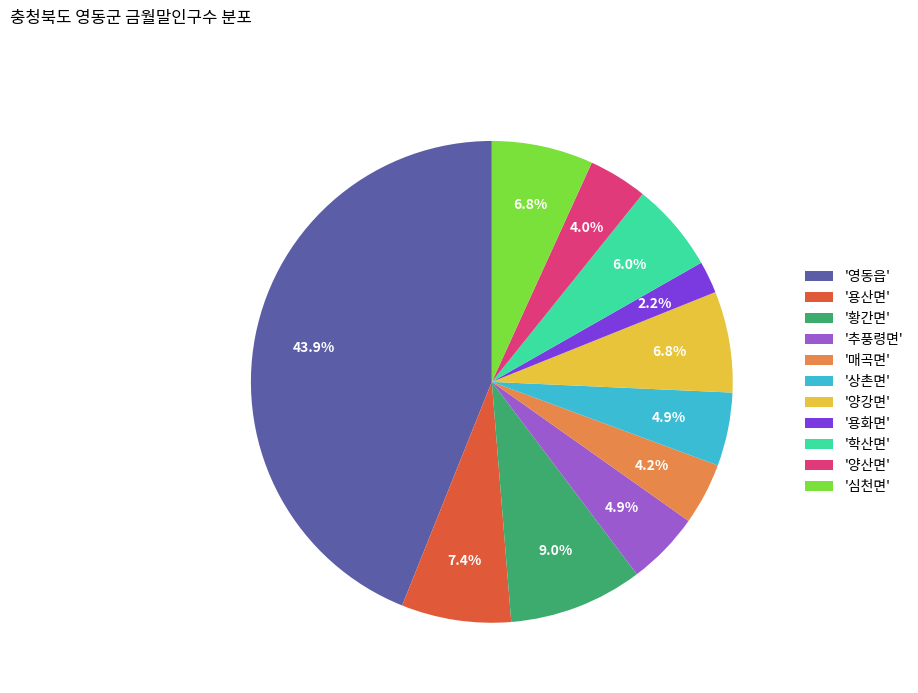

Which category has the smallest portion of the pie?

'용화면'